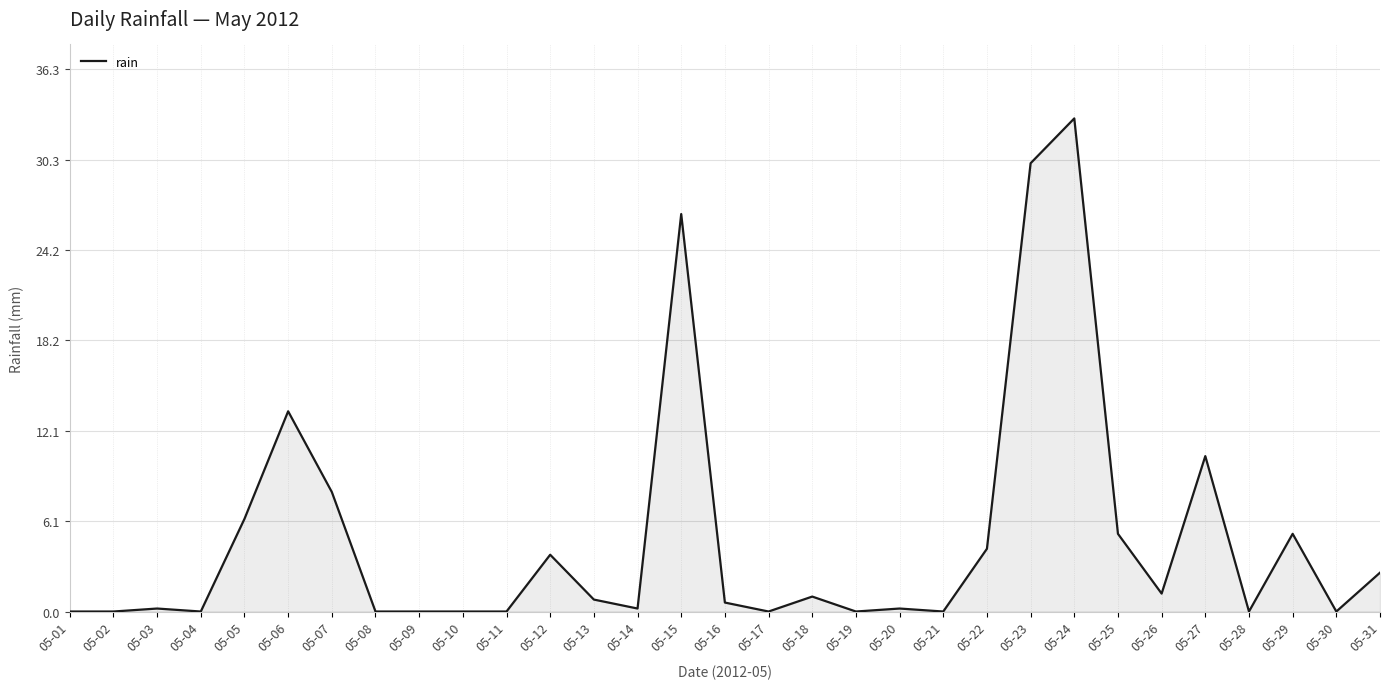

Between 05-10 and 05-15, which is larger?

05-15